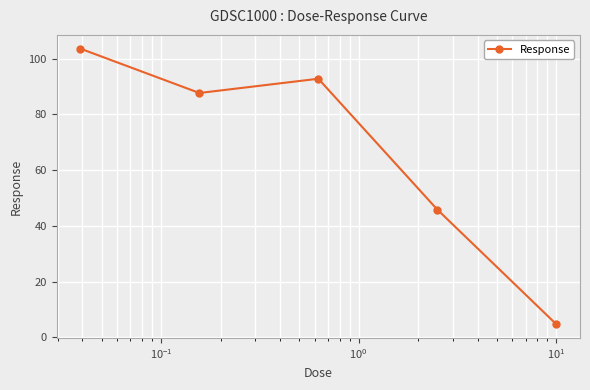

How many interior local peaks (higher than both neighbors) does the data have?

1